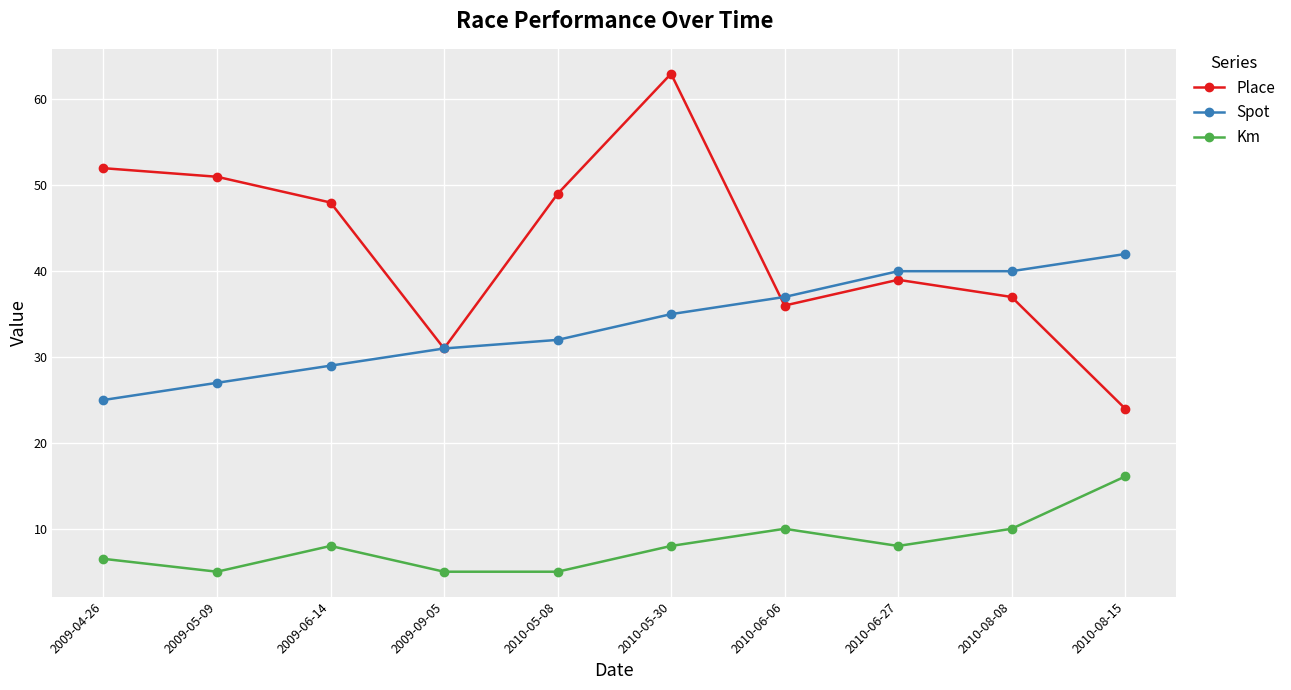

Rank the series by their average value, from highest to lowest.

Place, Spot, Km